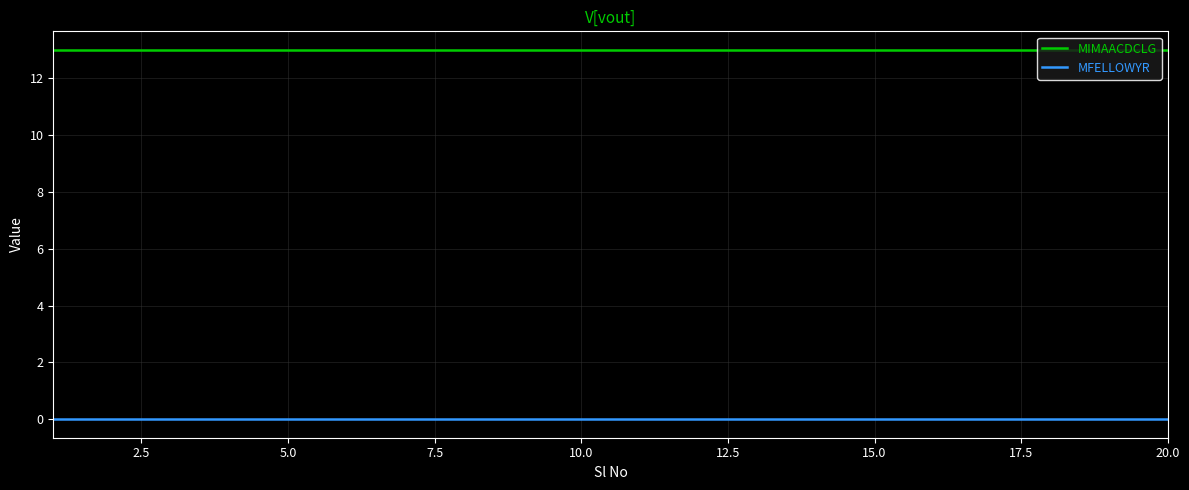

List the series in order of their peak value, lowest first.

MFELLOWYR, MIMAACDCLG